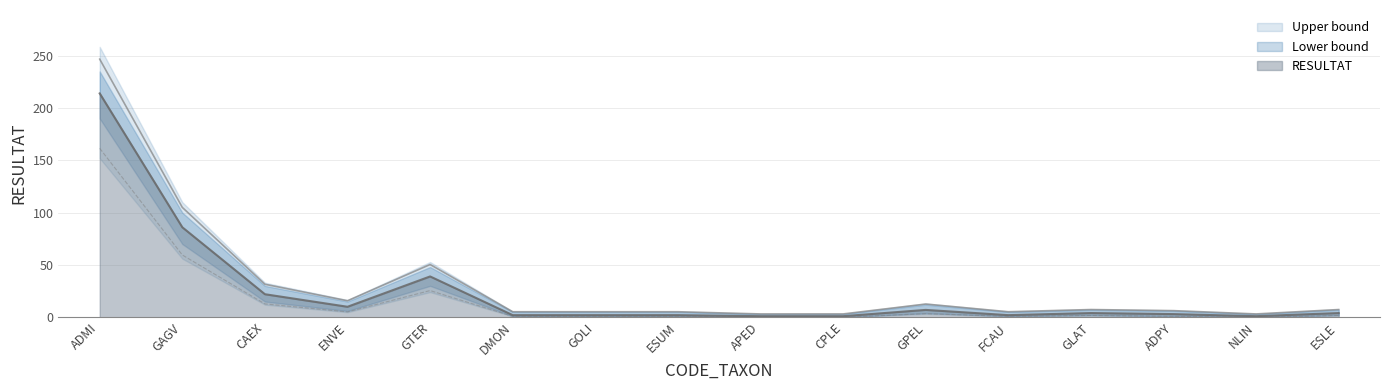

What is the label of the 2nd point from the right?

NLIN